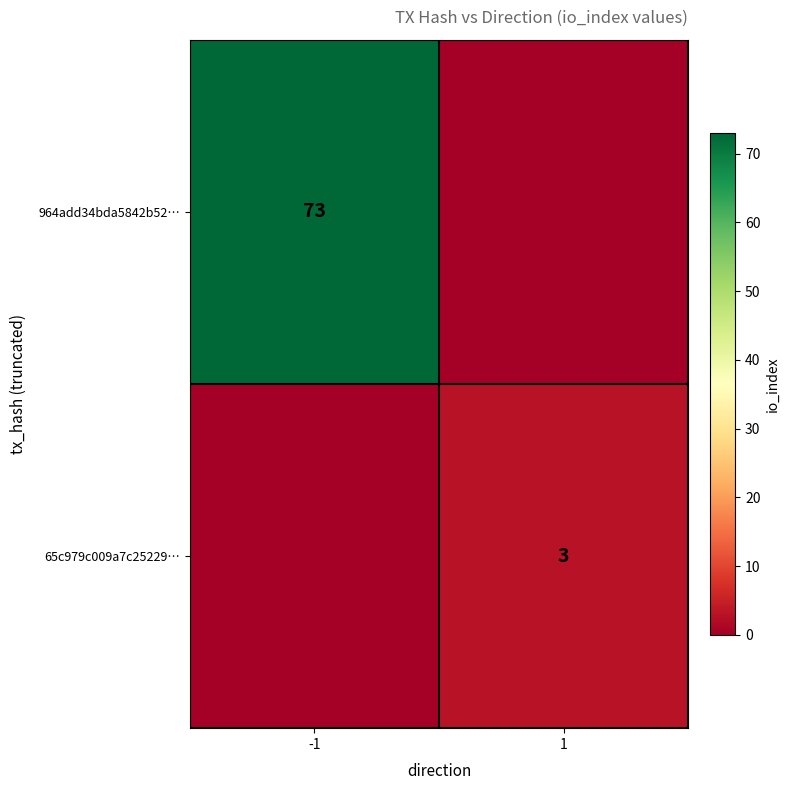

True or false: 65c979c009a7c25229… has a value of 3 at 1.

True